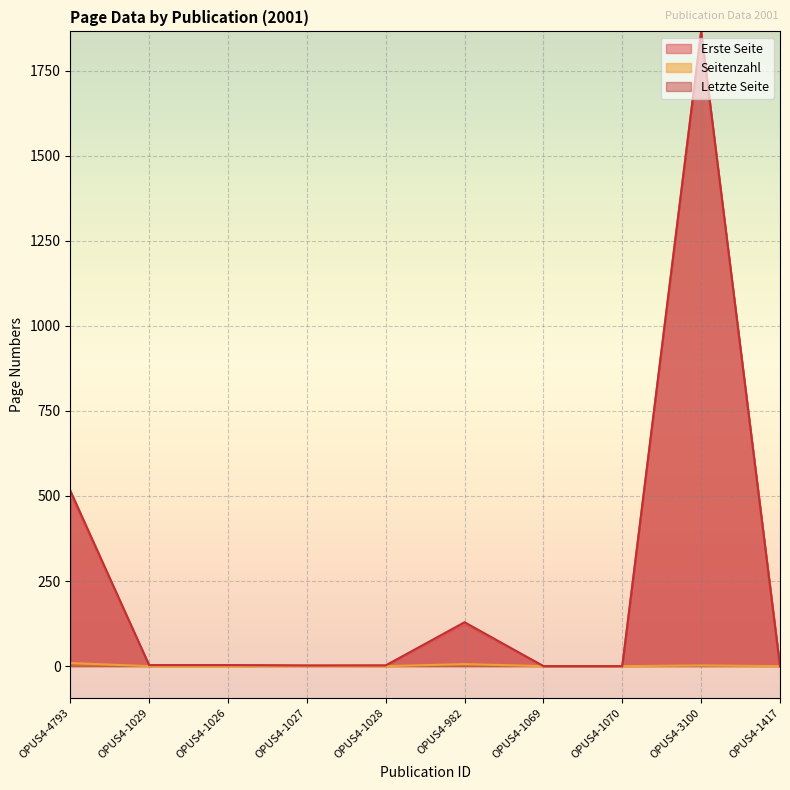

What is the total value across all series at OPUS4-1028?

4